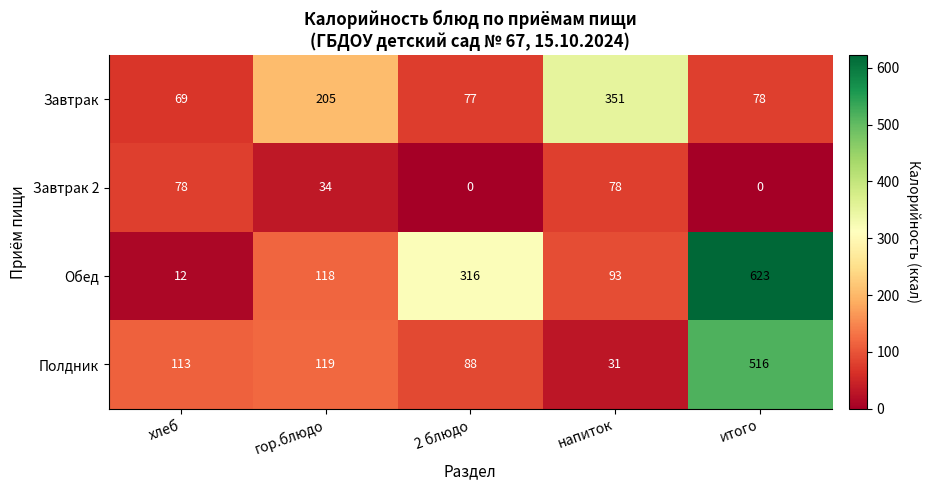

Which category has the highest value in the Обед series?

итого